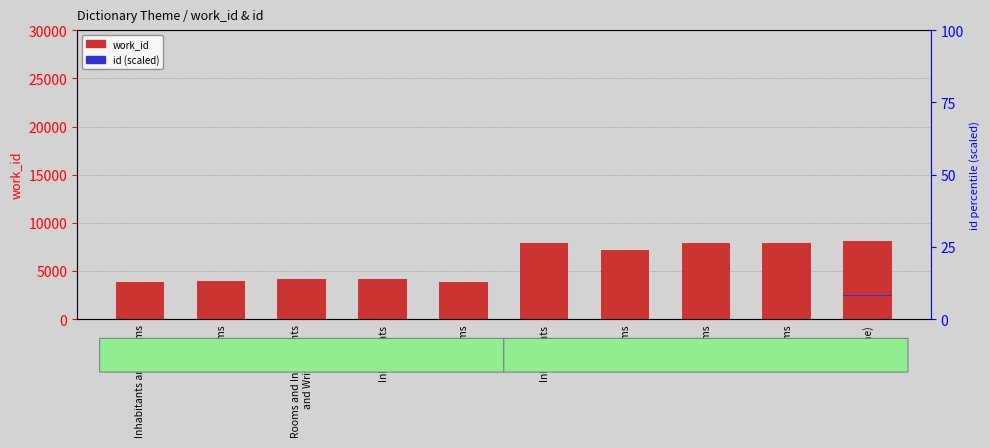

Which series has the widest spread of values?

work_id